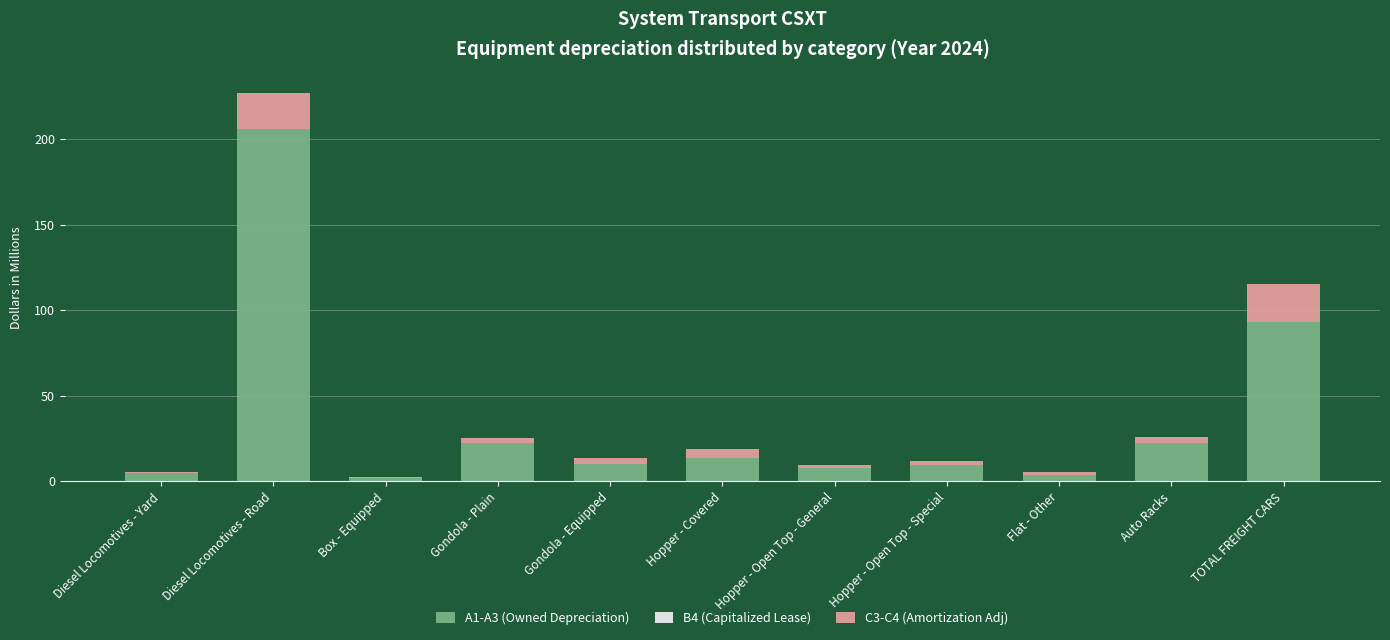

What is the total value across all series at Box - Equipped?

2.7